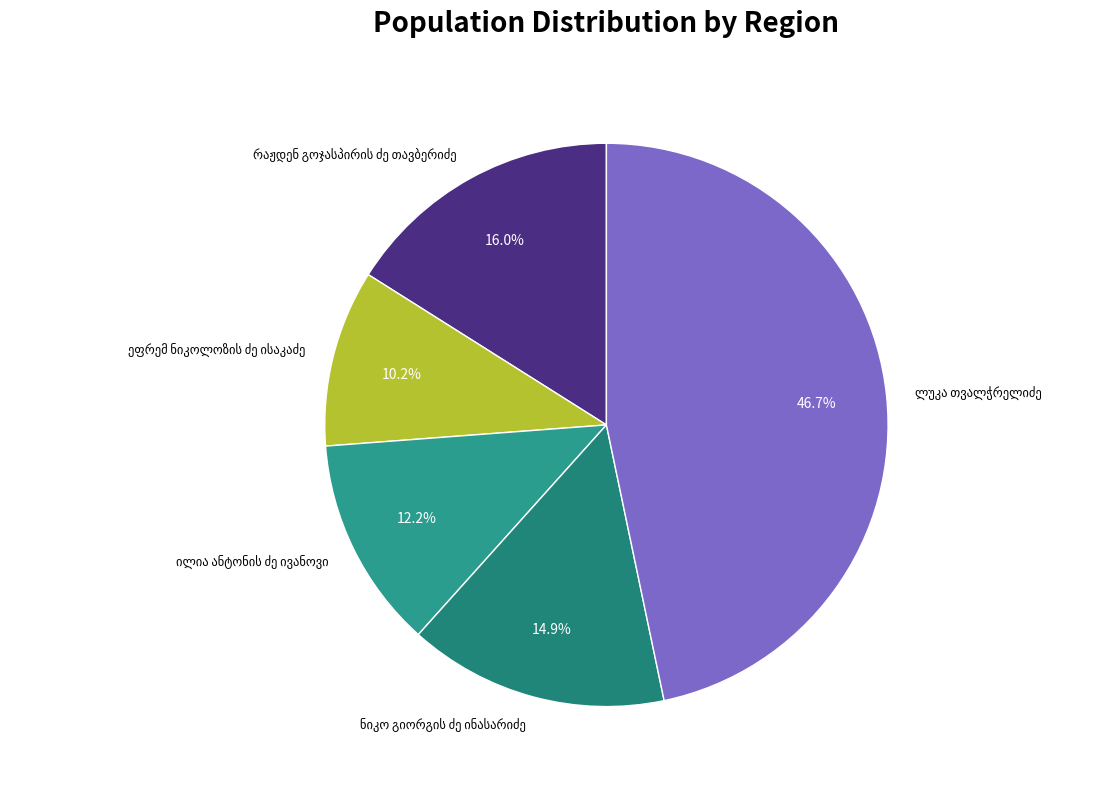

Is there a majority slice in this chart?

No